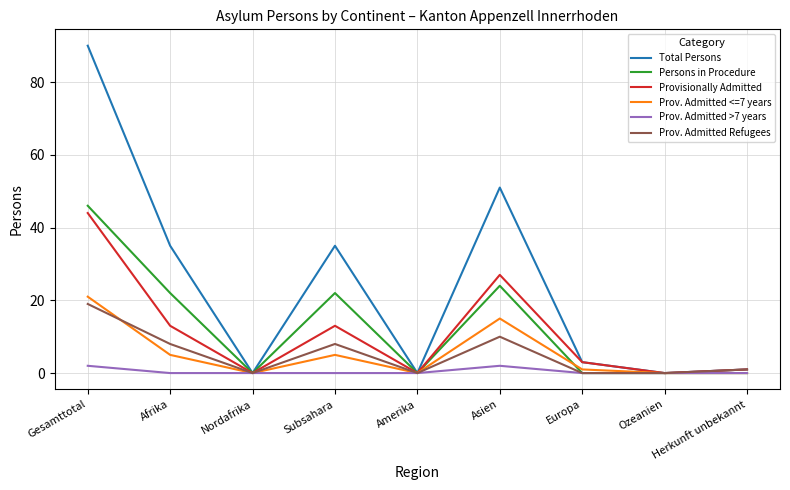

What is the sum of the Total Persons values at Amerika and Asien?

51